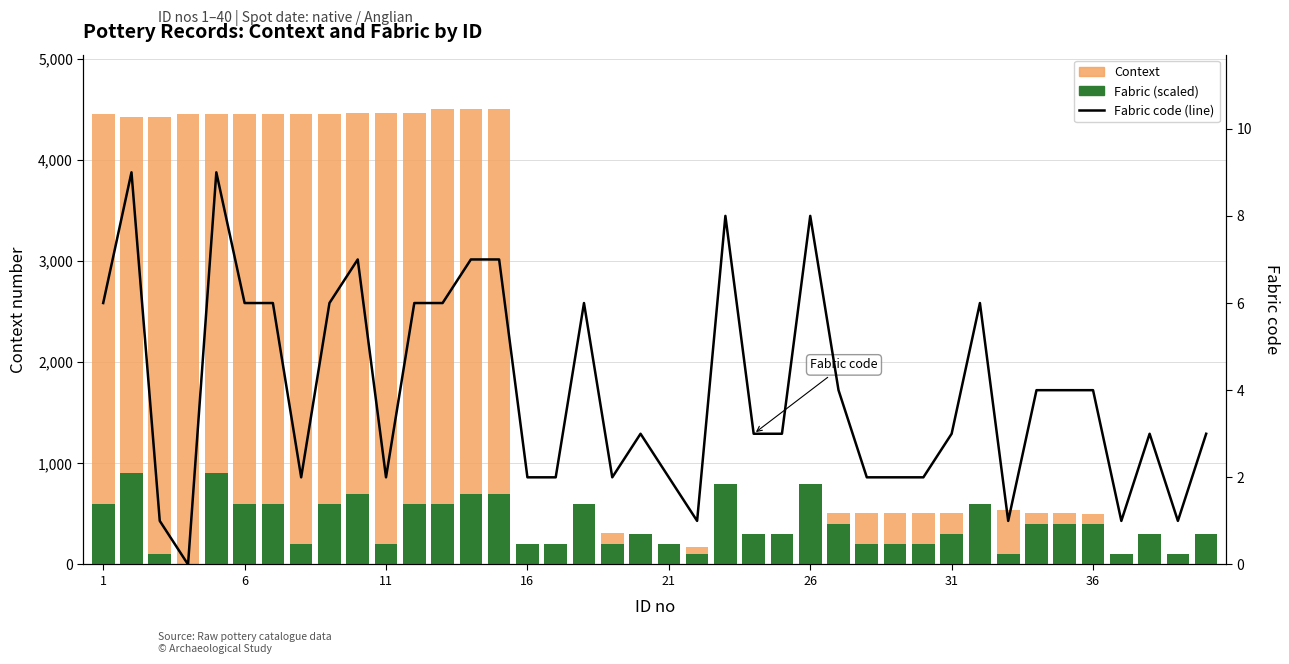

What is the highest value of the Fabric (scaled) series?

900